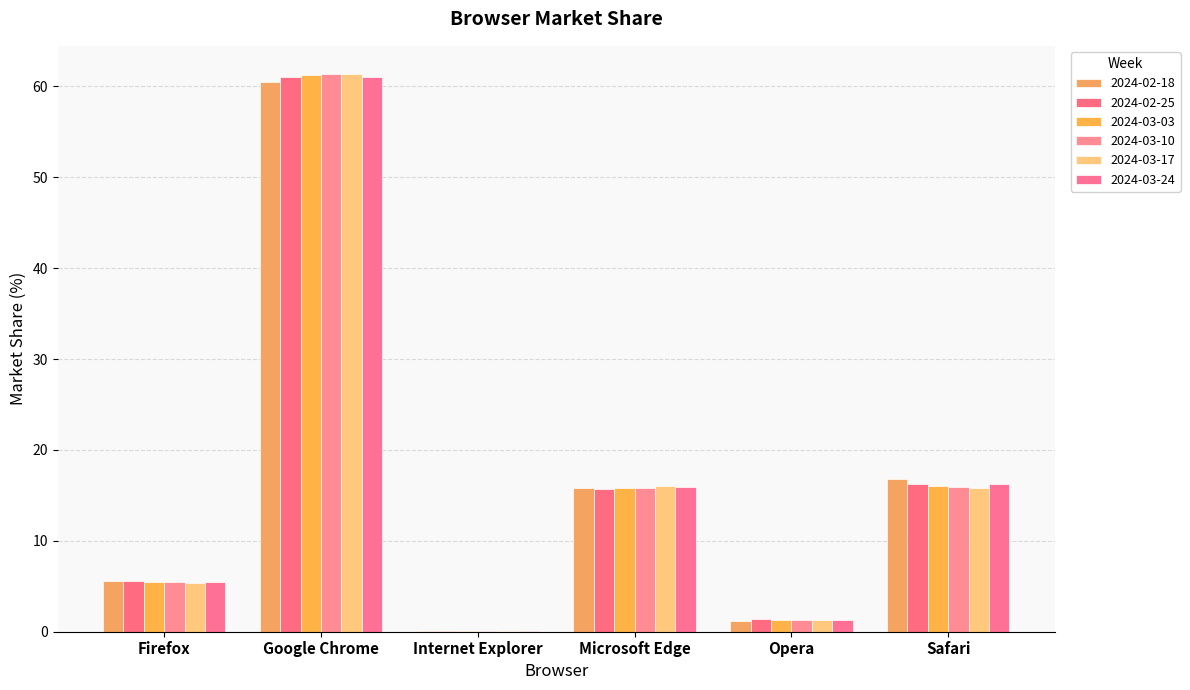

How many groups of bars are there?

6